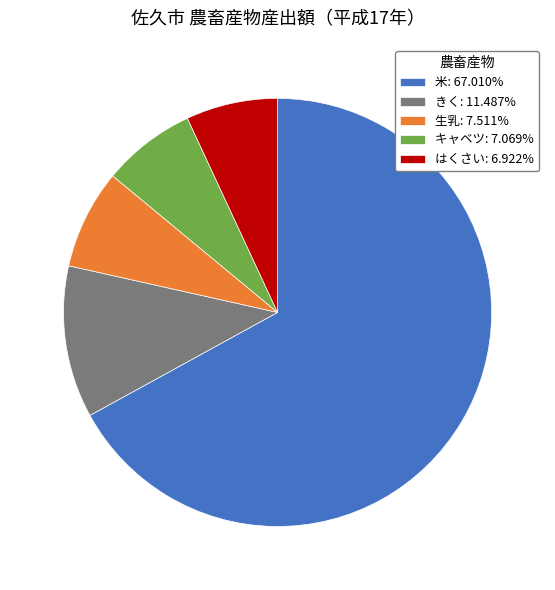

Is 米 the majority of the pie?

Yes